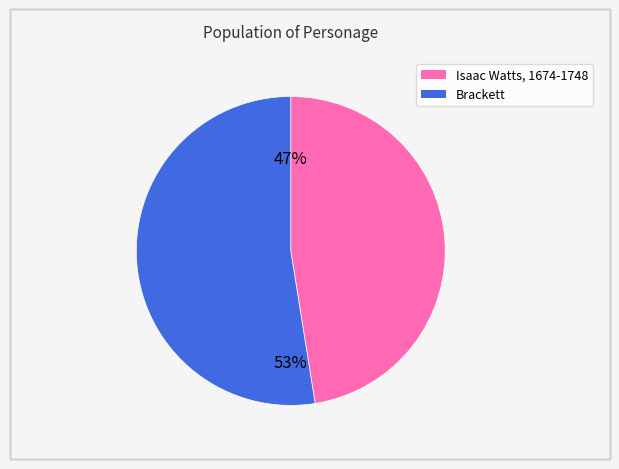

Is there any slice that represents more than half of the pie?

Yes